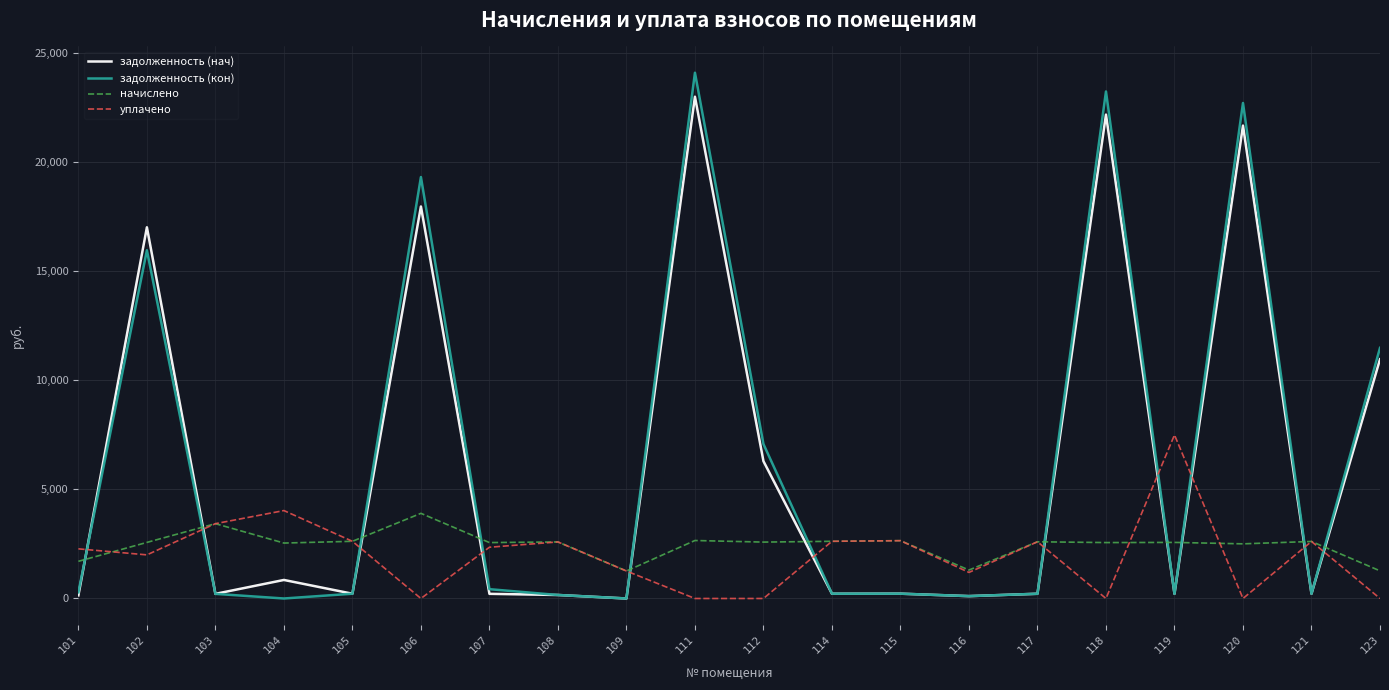

How many values in the уплачено series are below 2350?

10